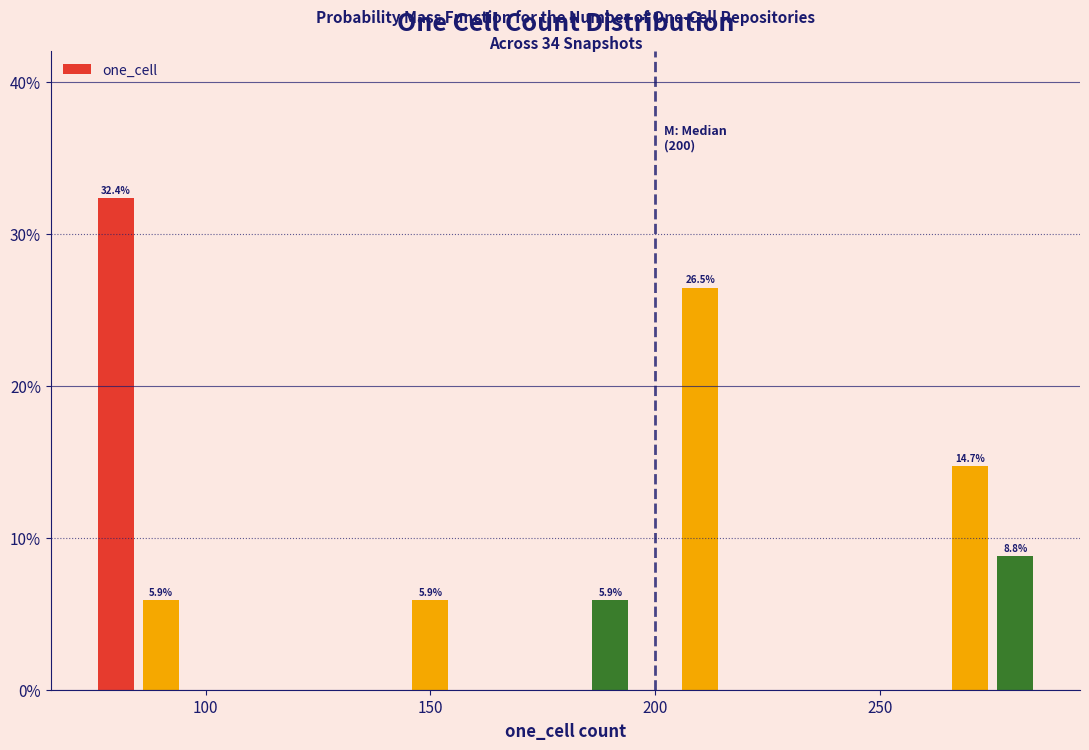

Read against the x-axis, roughly where is the centre of the tallest bar?

80